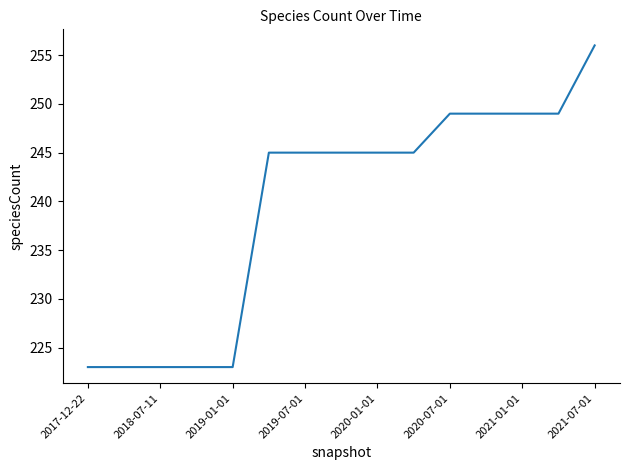

What is the maximum value shown in the chart?

256